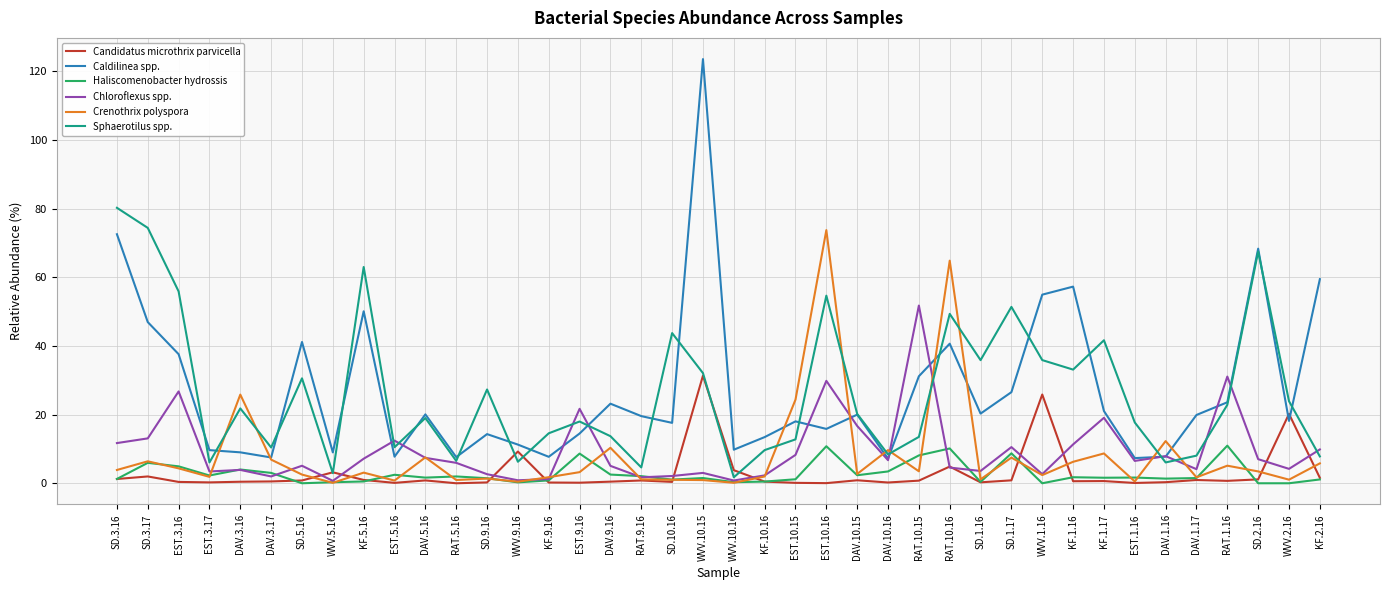

Is the value of Chloroflexus spp. at SD.3.16 greater than the value of Caldilinea spp. at SD.1.16?

No